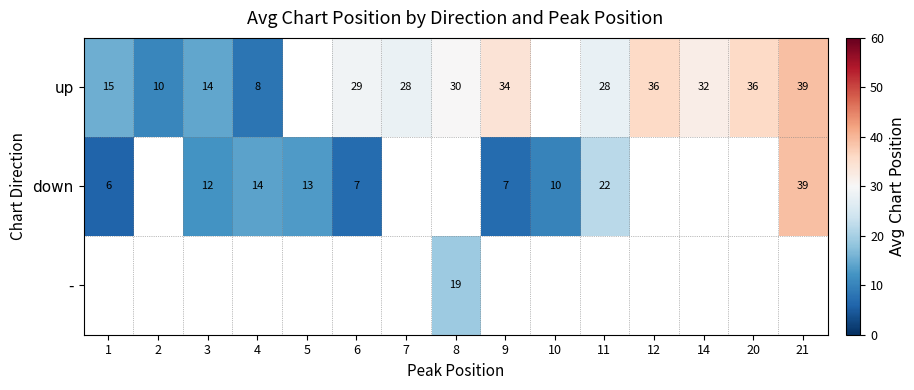

Is the value of down at 6 greater than the value of - at 8?

No